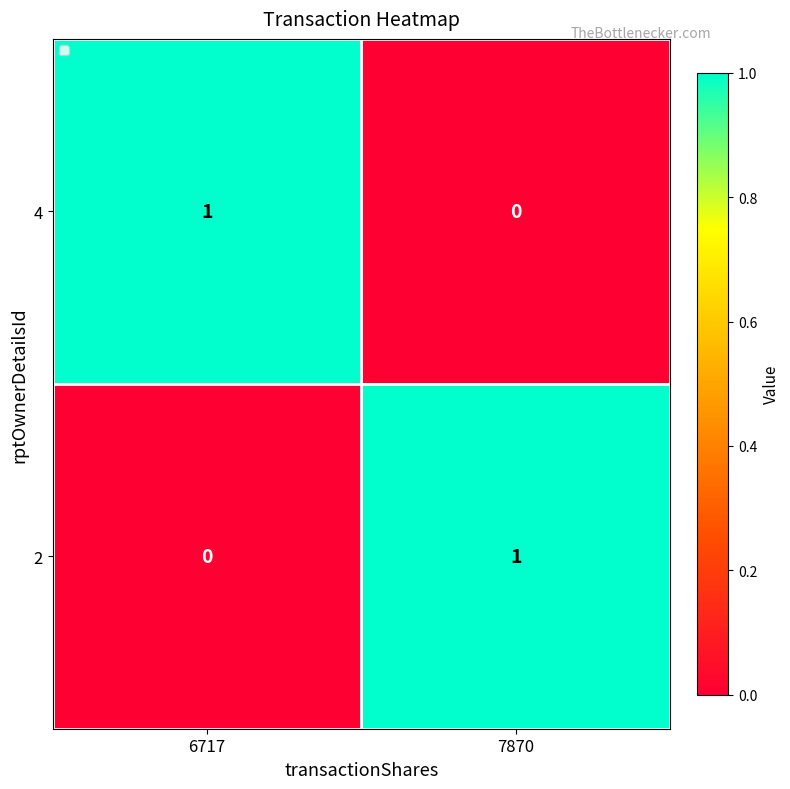

Reading right to left, transcribe all the data shown in this chart.

4: 0	1
2: 1	0